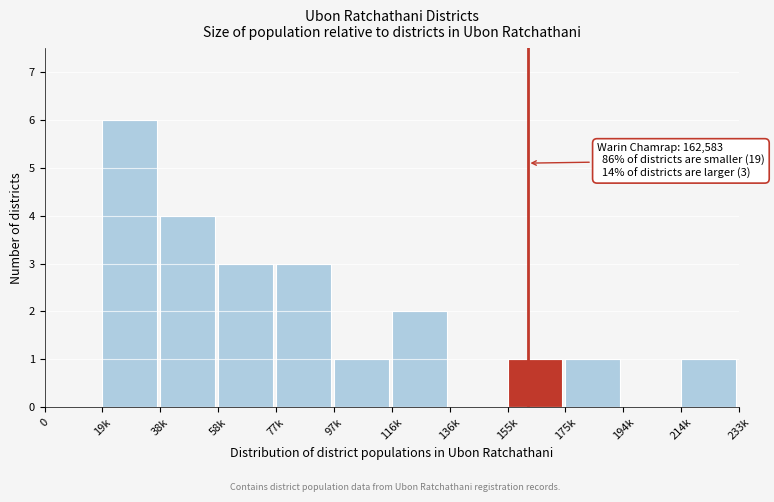

Reading left to right, transcribe all the data shown in this chart.

0=0	19k=6	38k=4	58k=3	77k=3	97k=1	116k=2	136k=0	155k=1	175k=1	194k=0	214k=1